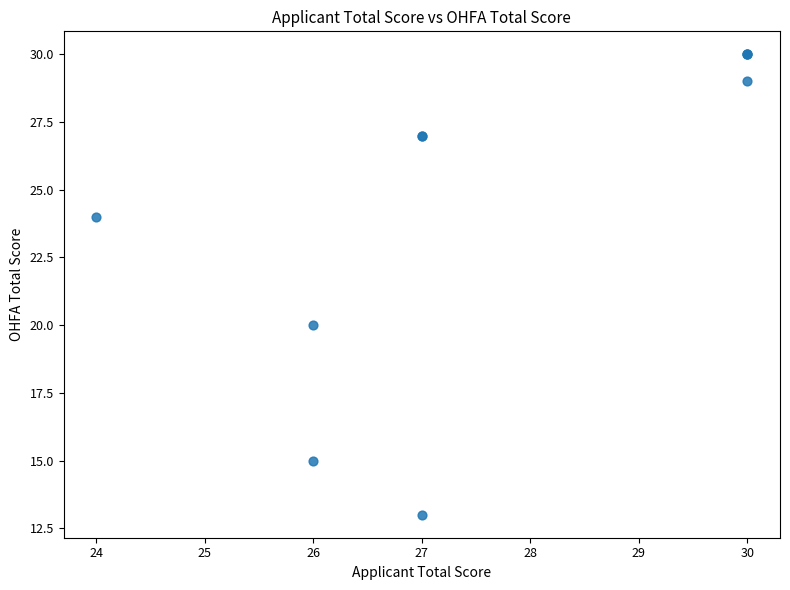

What Y value in the scatter plot is closest to 21?

20